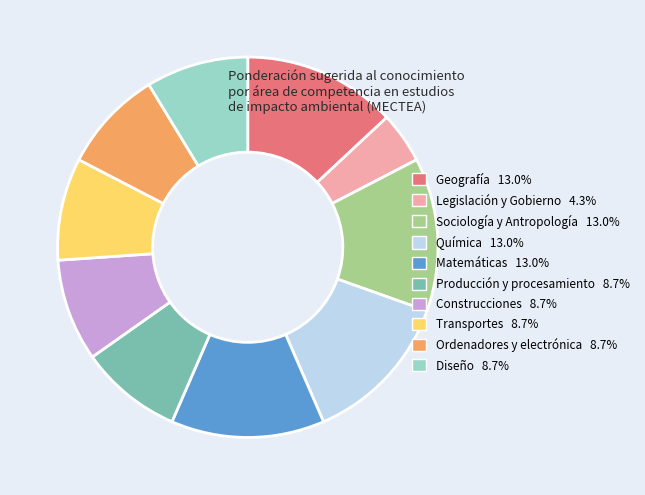

Does any single category account for the majority?

No